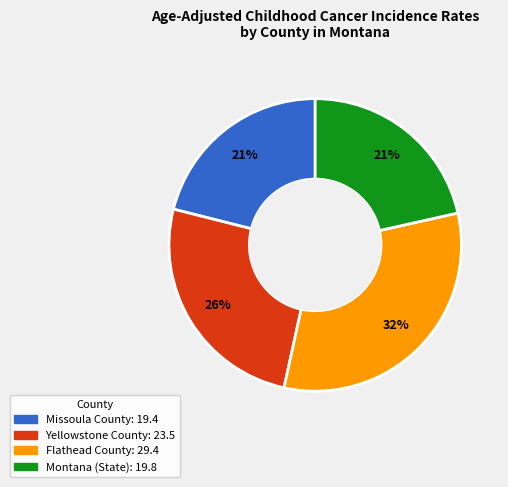

What percentage is the Yellowstone County slice, to the nearest percent?

26%